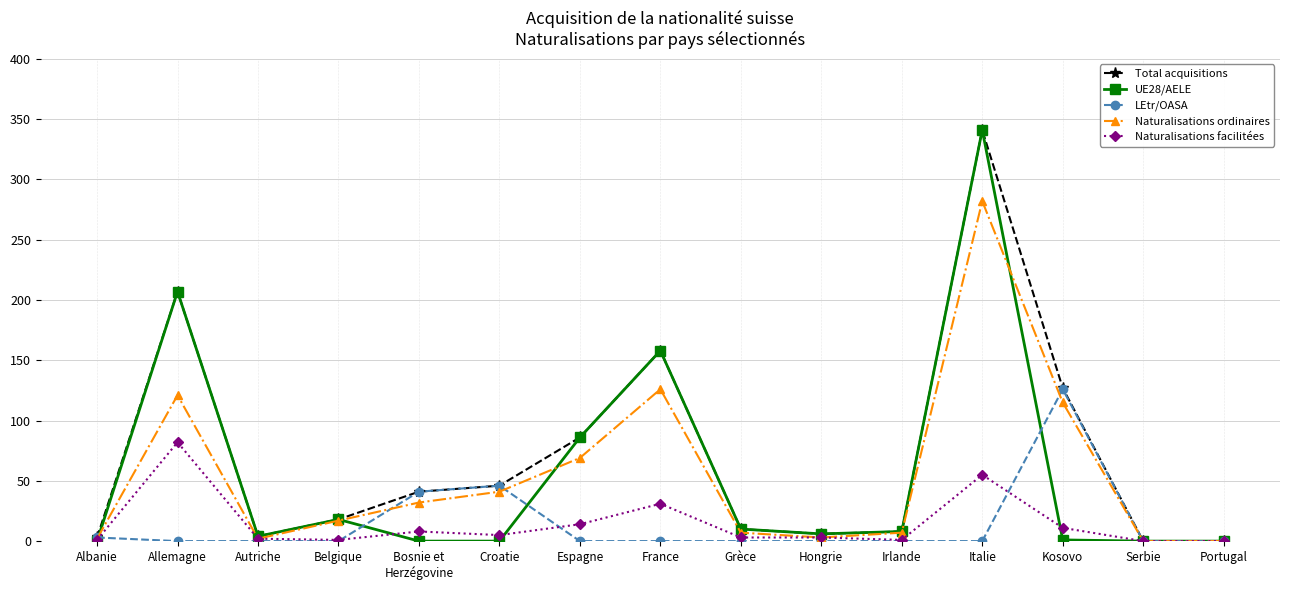

Between Kosovo and Portugal, which series saw the biggest shift?

Total acquisitions